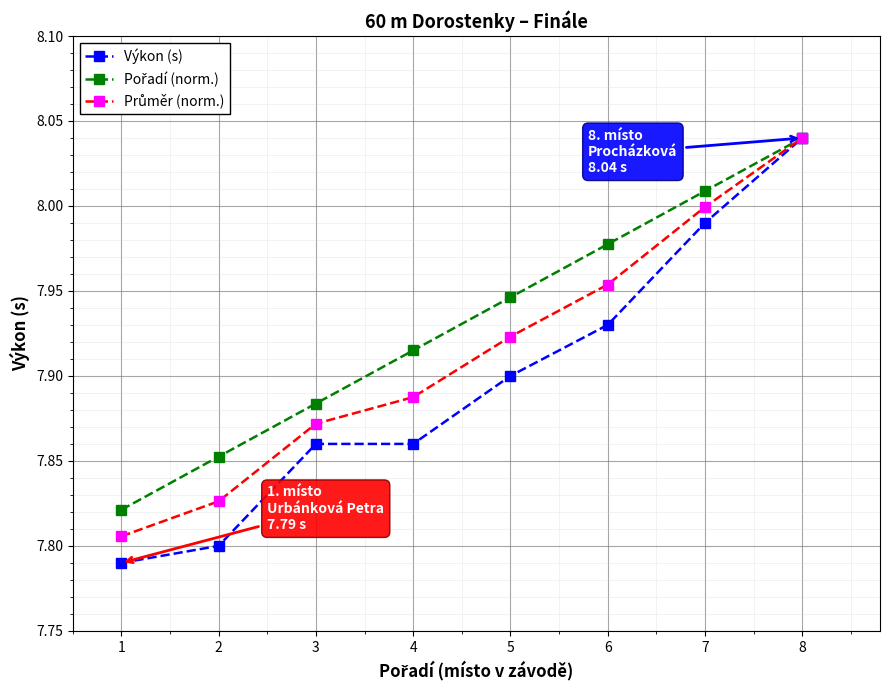

Which series has the largest range (max minus min)?

Výkon (s)